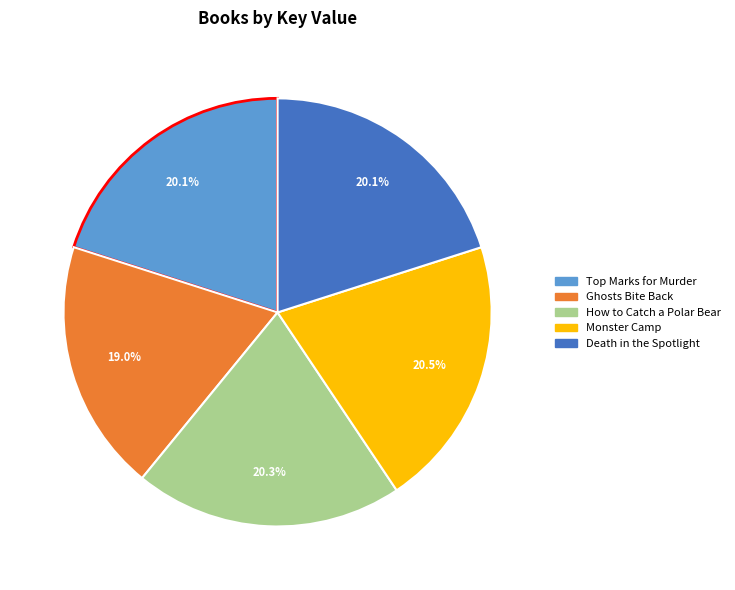

Is there a majority slice in this chart?

No